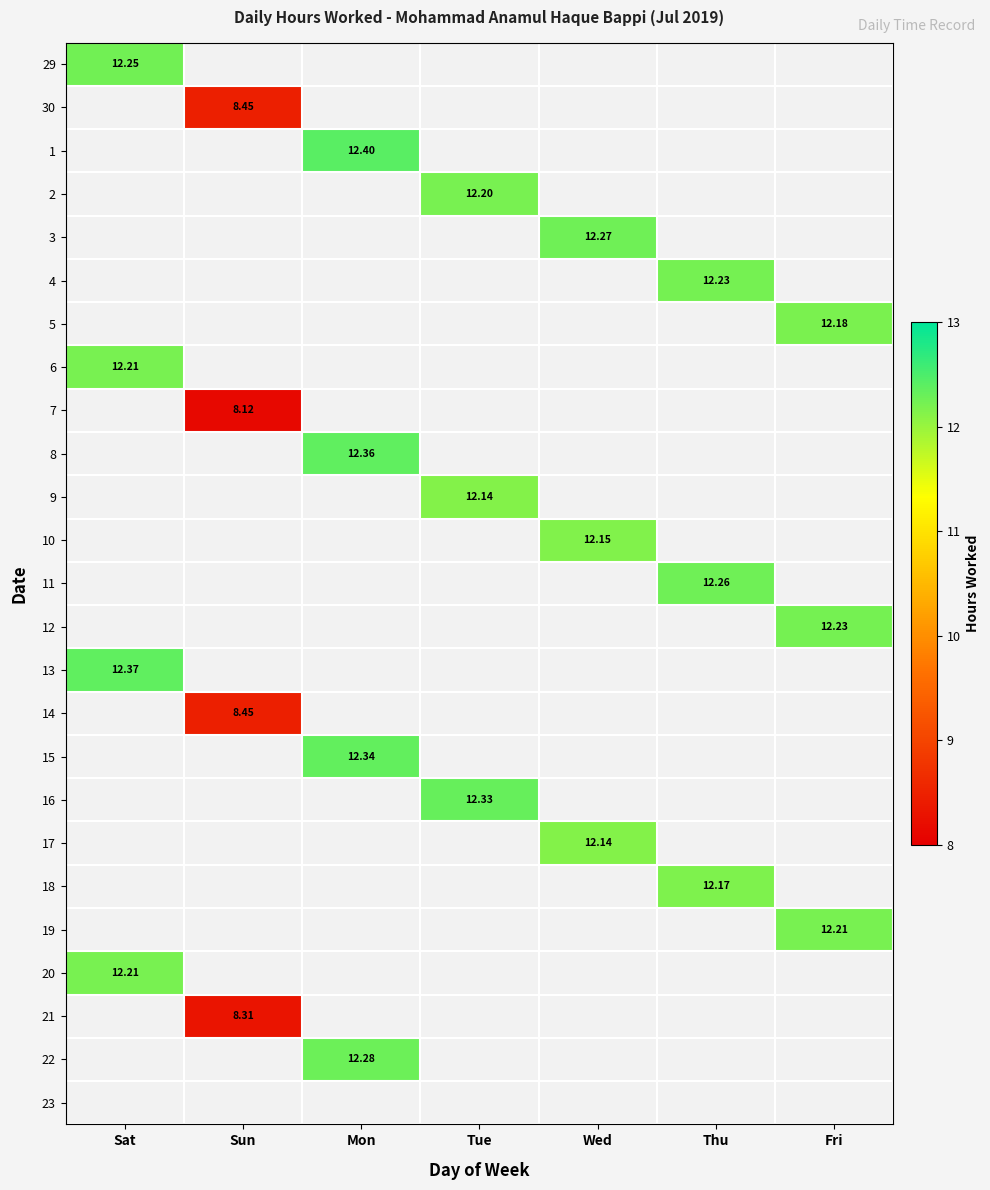

Is the value of 22 at Sun greater than the value of 10 at Fri?

No